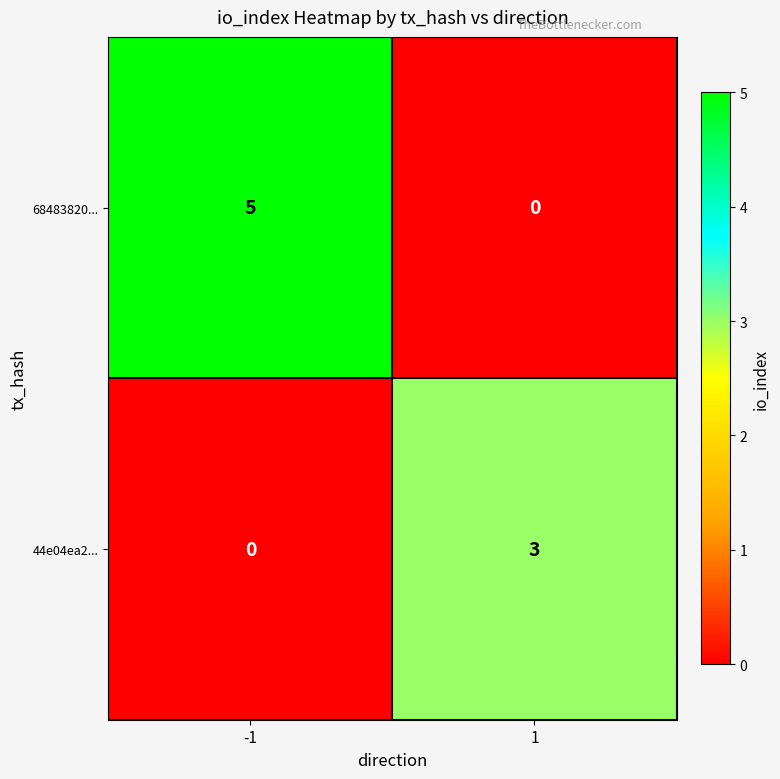

Reading right to left, transcribe all the data shown in this chart.

68483820...: 1=0	-1=5
44e04ea2...: 1=3	-1=0